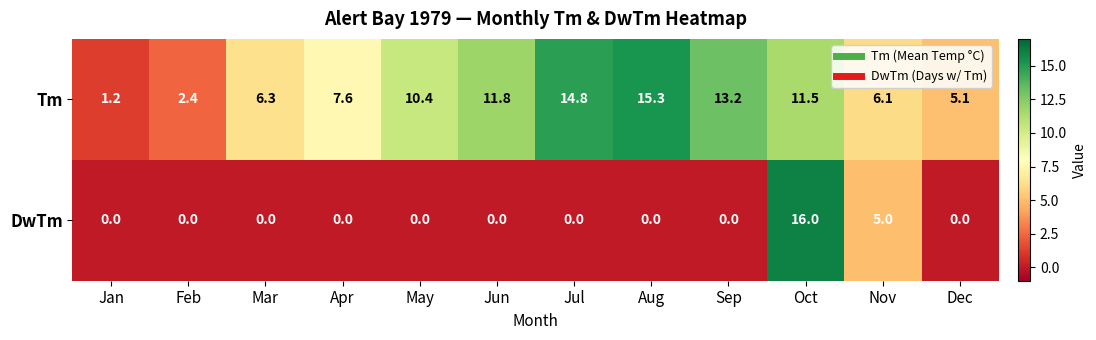

What is the sum of all DwTm values?

21.0